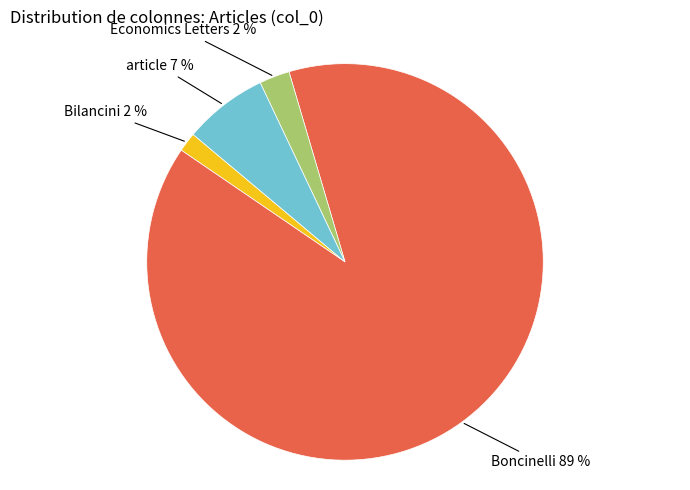

How many segments does this pie chart have?

4